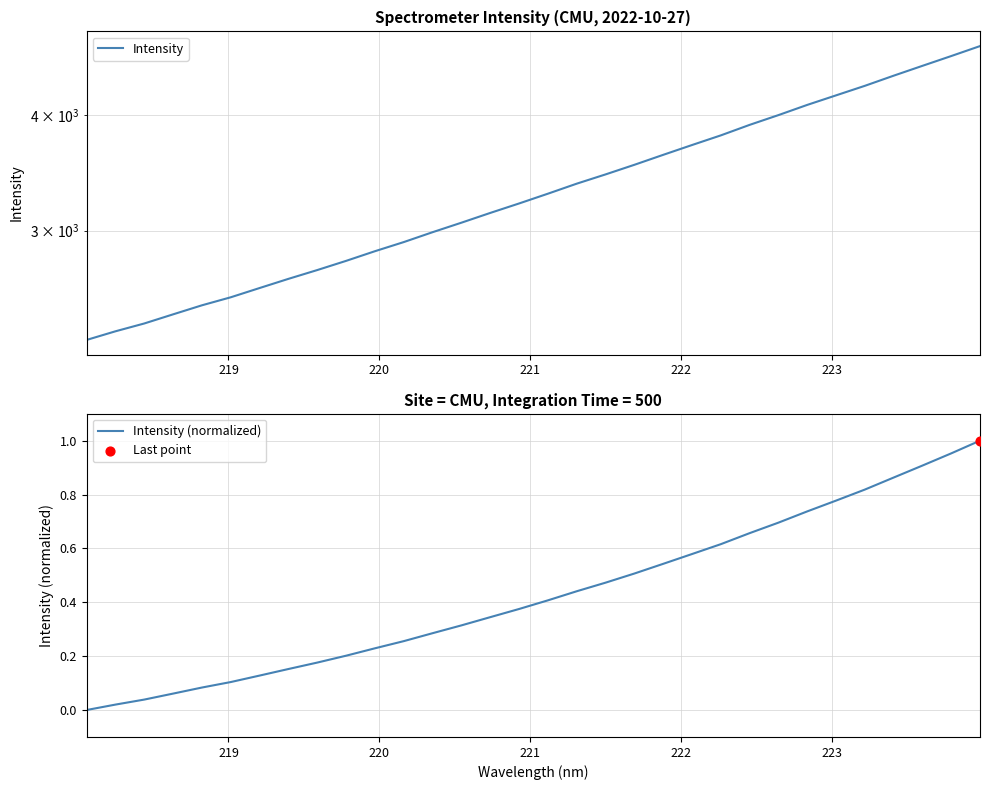

At how many categories does at least one series exceed 3841?

9